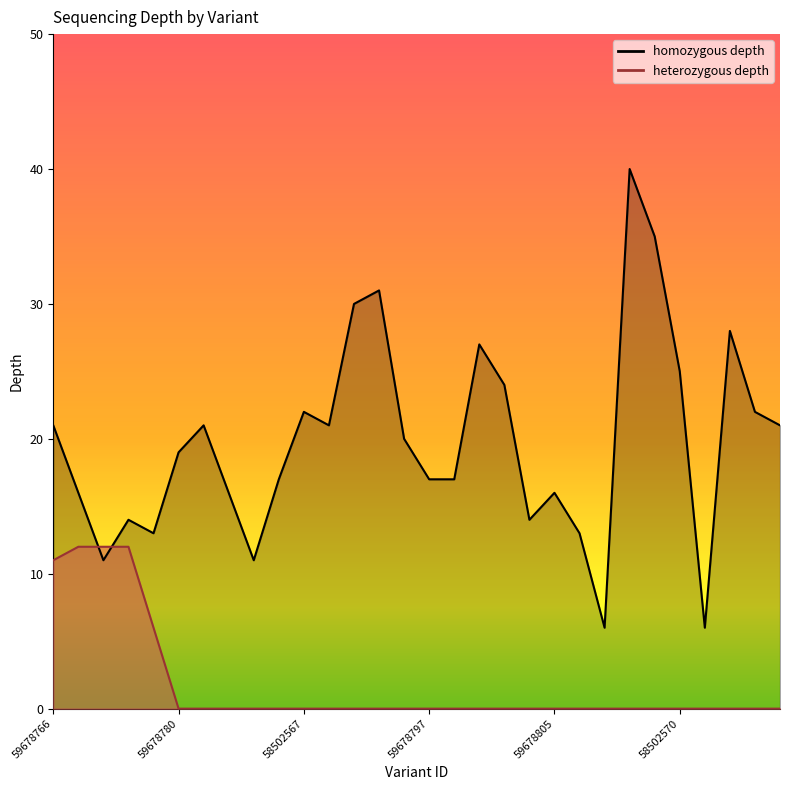

How many times do heterozygous depth and homozygous depth cross each other?

2